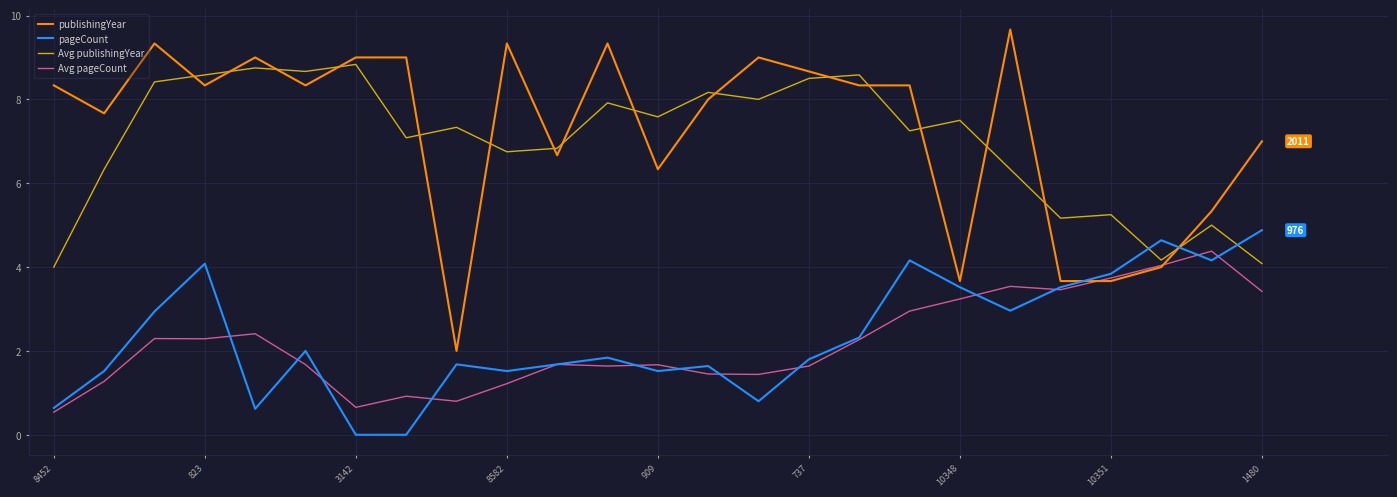

Rank the series by their maximum value, from highest to lowest.

publishingYear, Avg publishingYear, pageCount, Avg pageCount